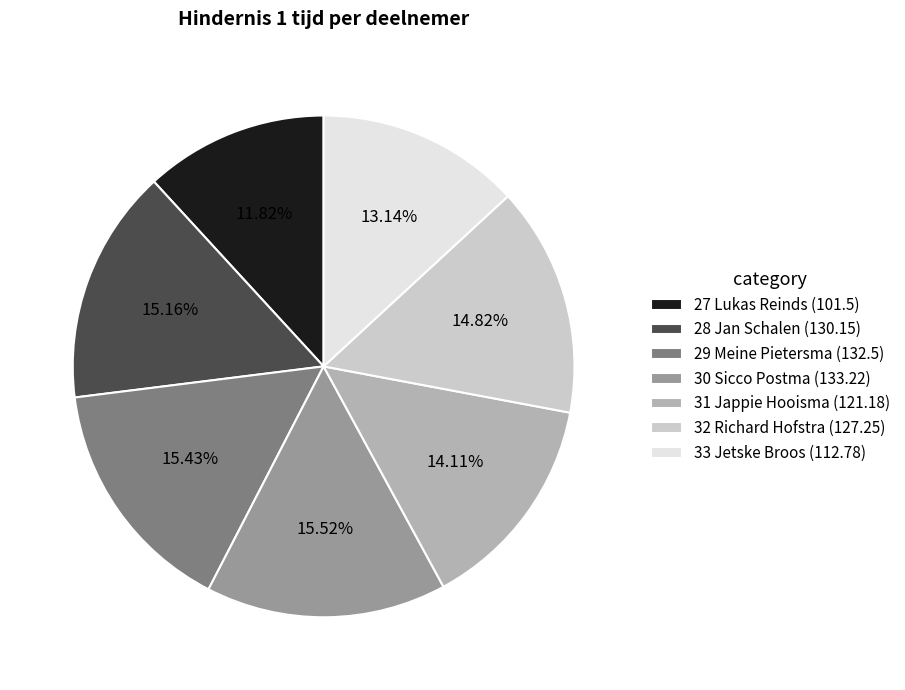

To the nearest percent, what is the average slice percentage?

14%